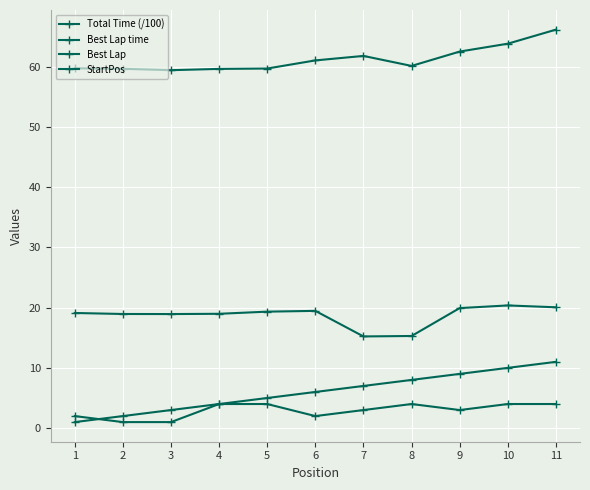

List the series in order of their peak value, highest first.

Best Lap time, Total Time (/100), StartPos, Best Lap